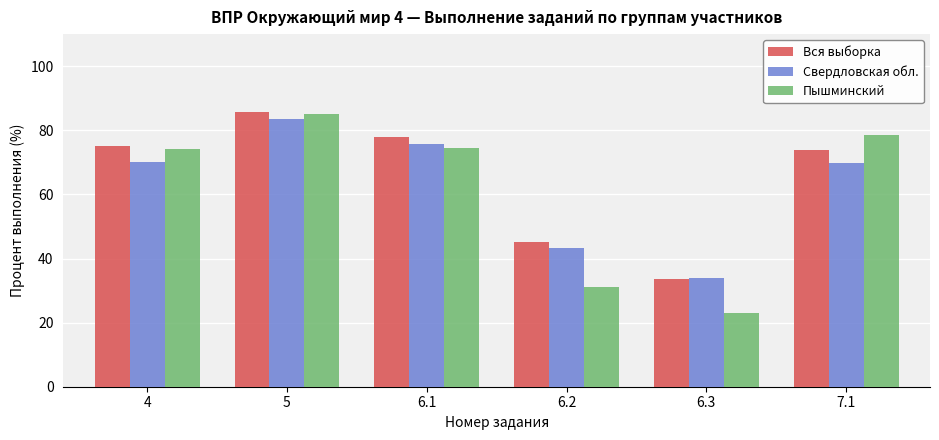

Rank the series by their average value, from lowest to highest.

Пышминский, Свердловская обл., Вся выборка